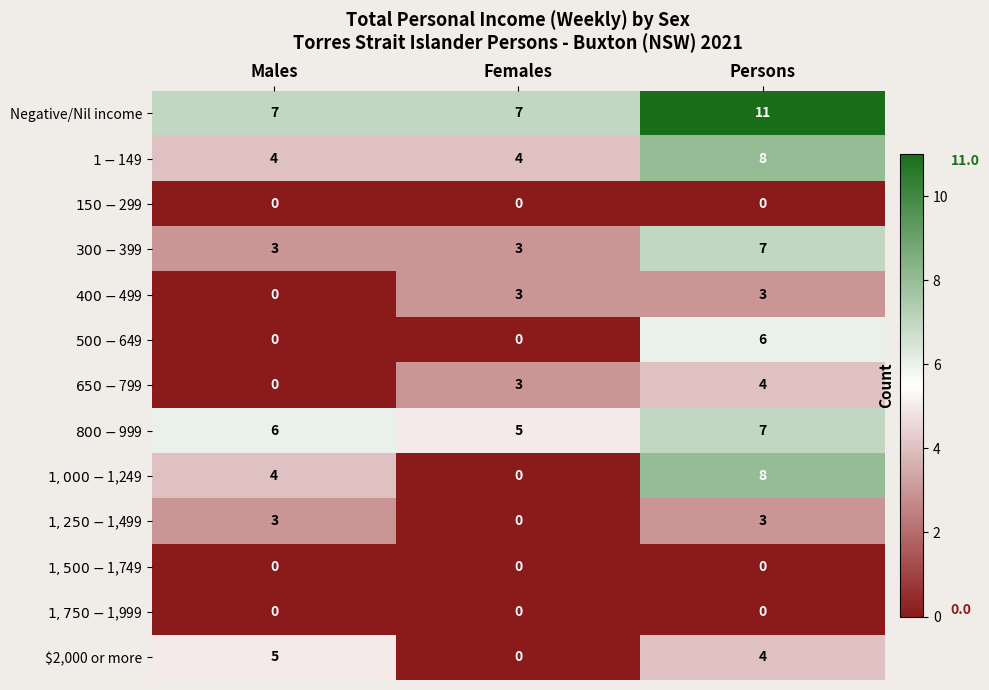

At which category is the sum across all series the highest?

Persons